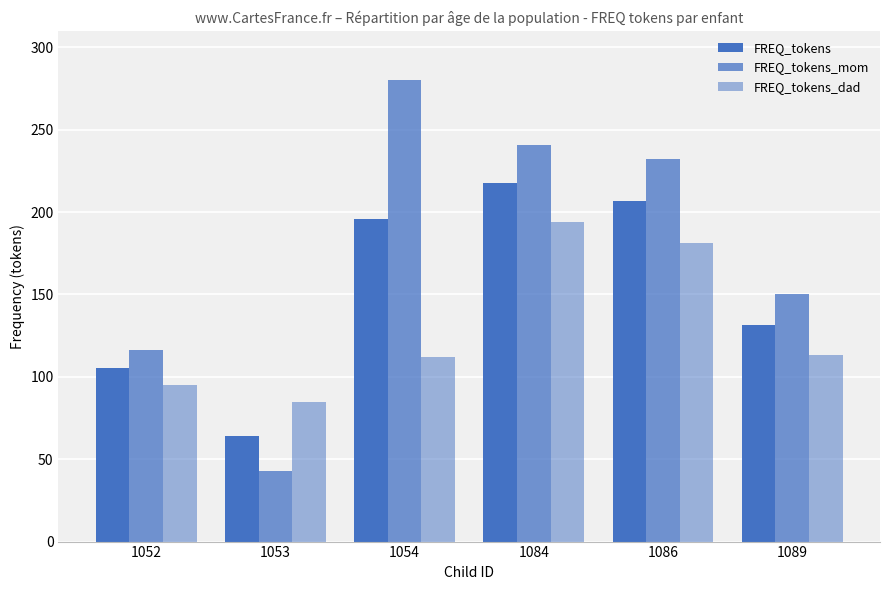

How many bars are there in total?

18